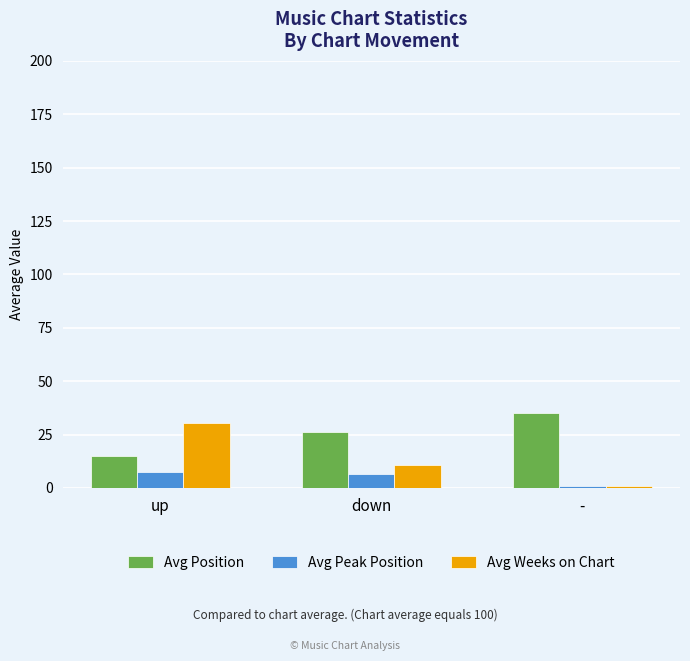

What is the total value across all series at down?

42.8